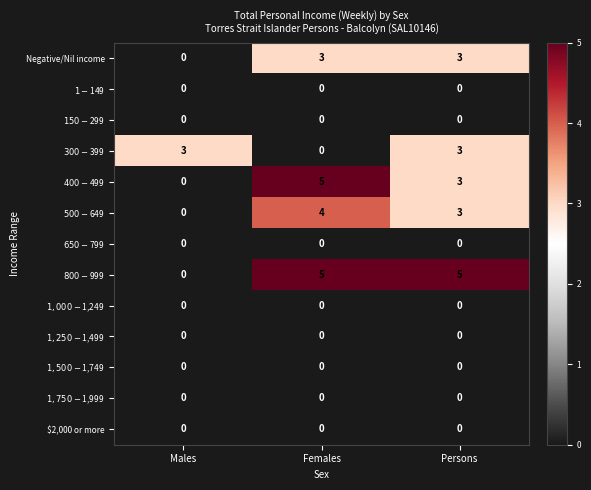

What is the difference between the highest and lowest values at Females?

5